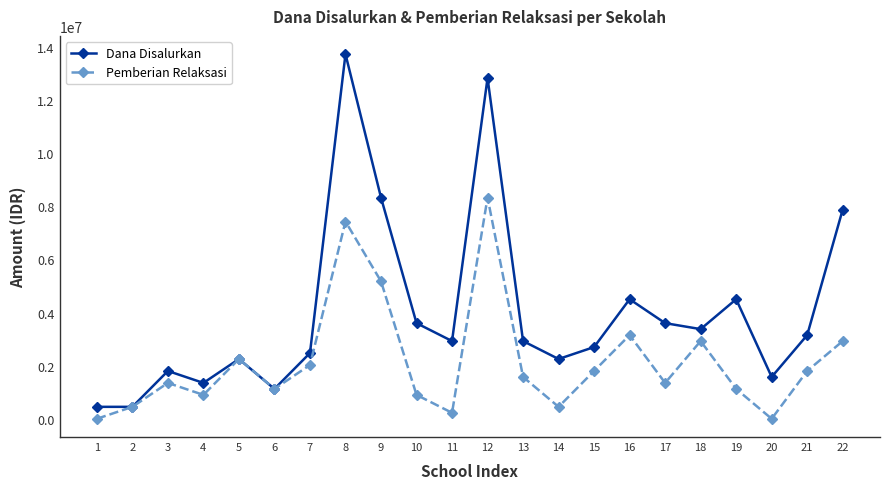

Reading right to left, what are all the values shown in this chart?

Dana Disalurkan: 22=7875000	21=3150000	20=1575000	19=4500000	18=3375000	17=3600000	16=4500000	15=2700000	14=2250000	13=2925000	12=12825000	11=2925000	10=3600000	9=8325000	8=13725000	7=2475000	6=1125000	5=2250000	4=1350000	3=1800000	2=450000	1=450000
Pemberian Relaksasi: 22=2925000	21=1800000	20=0	19=1125000	18=2925000	17=1350000	16=3150000	15=1800000	14=450000	13=1575000	12=8325000	11=225000	10=900000	9=5175000	8=7425000	7=2025000	6=1125000	5=2250000	4=900000	3=1350000	2=450000	1=0